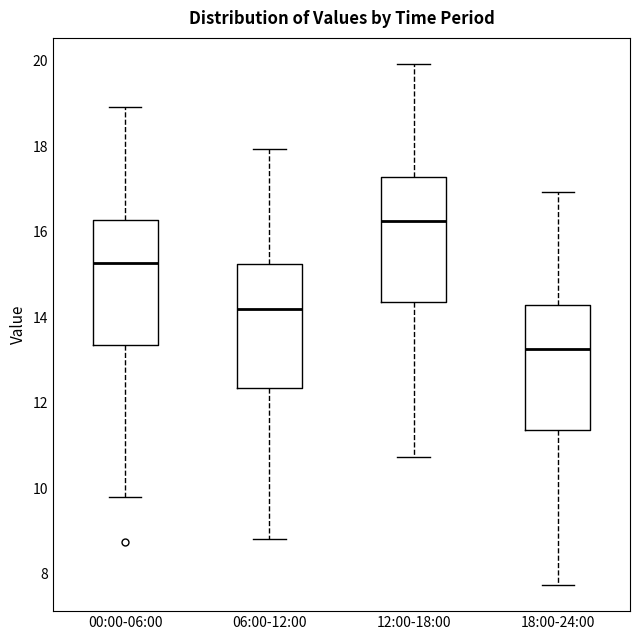

Which box's median line is the lowest?

18:00-24:00